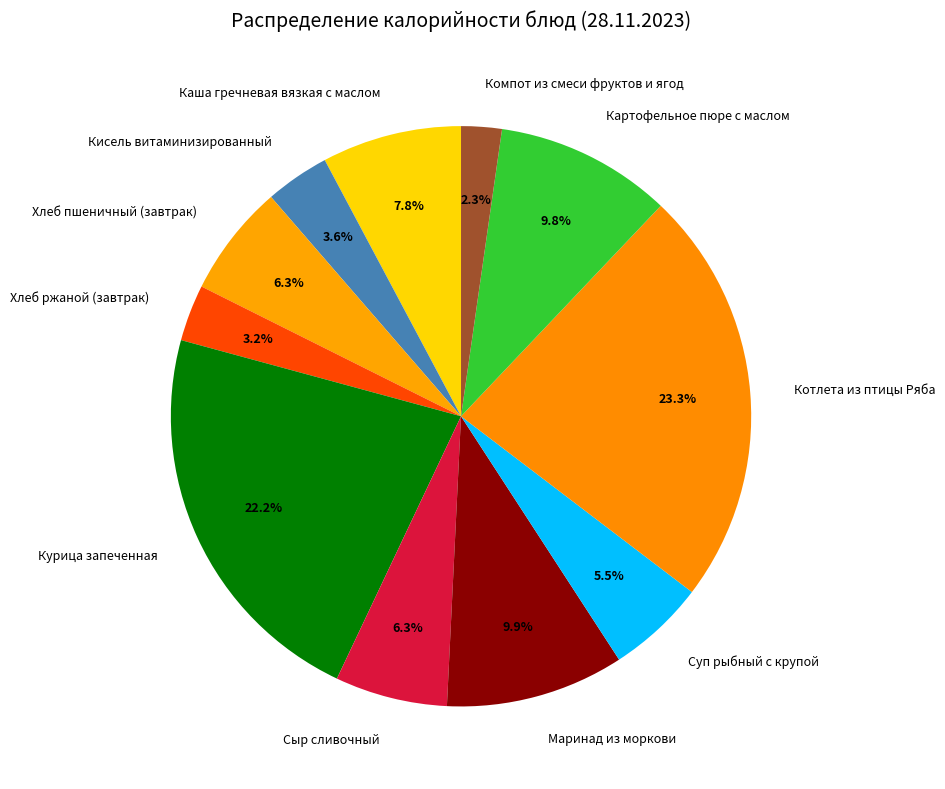

Count the number of slices in the pie.

11